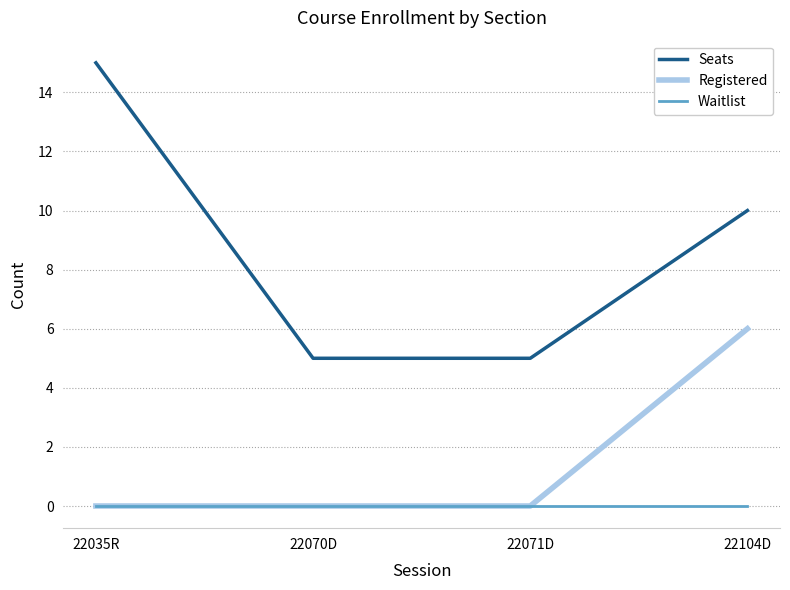

List the series in order of their peak value, lowest first.

Waitlist, Registered, Seats